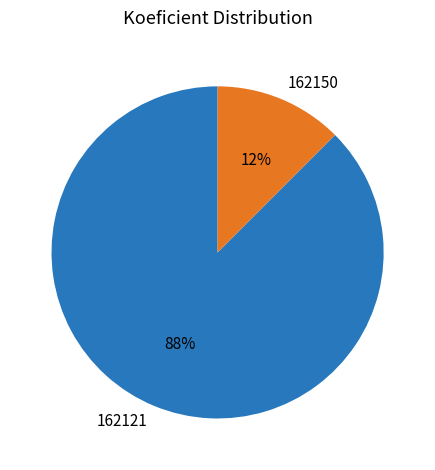

Which has a higher value, 162121 or 162150?

162121